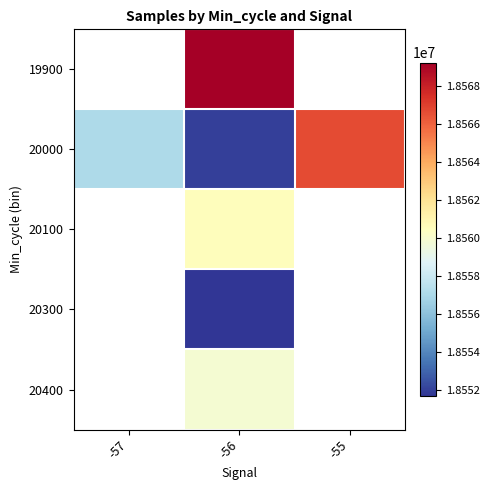

The 20100 series shows 12658185.2 at -56. True or false?

False